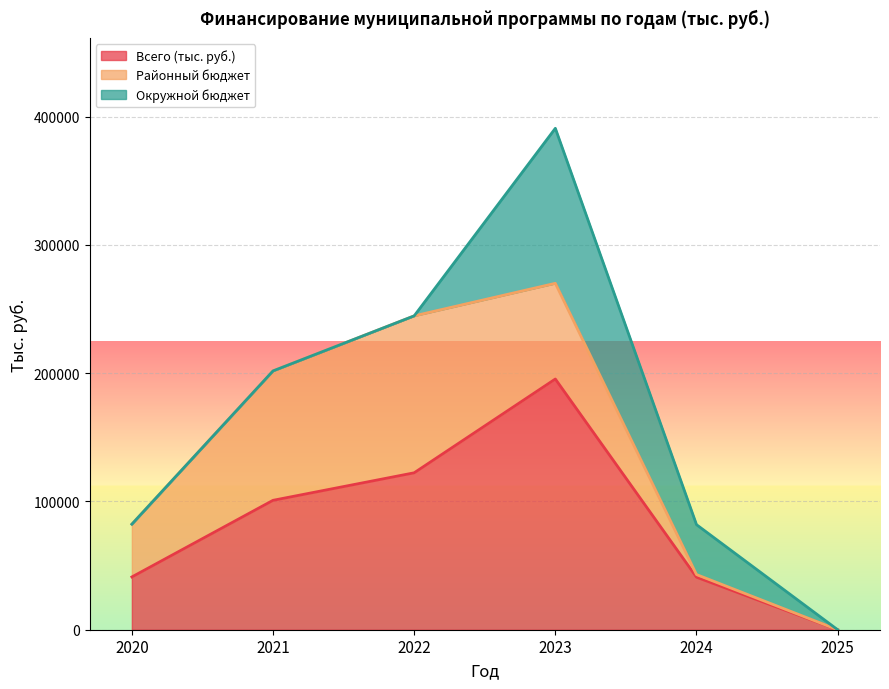

At which category is the sum across all series the highest?

2023